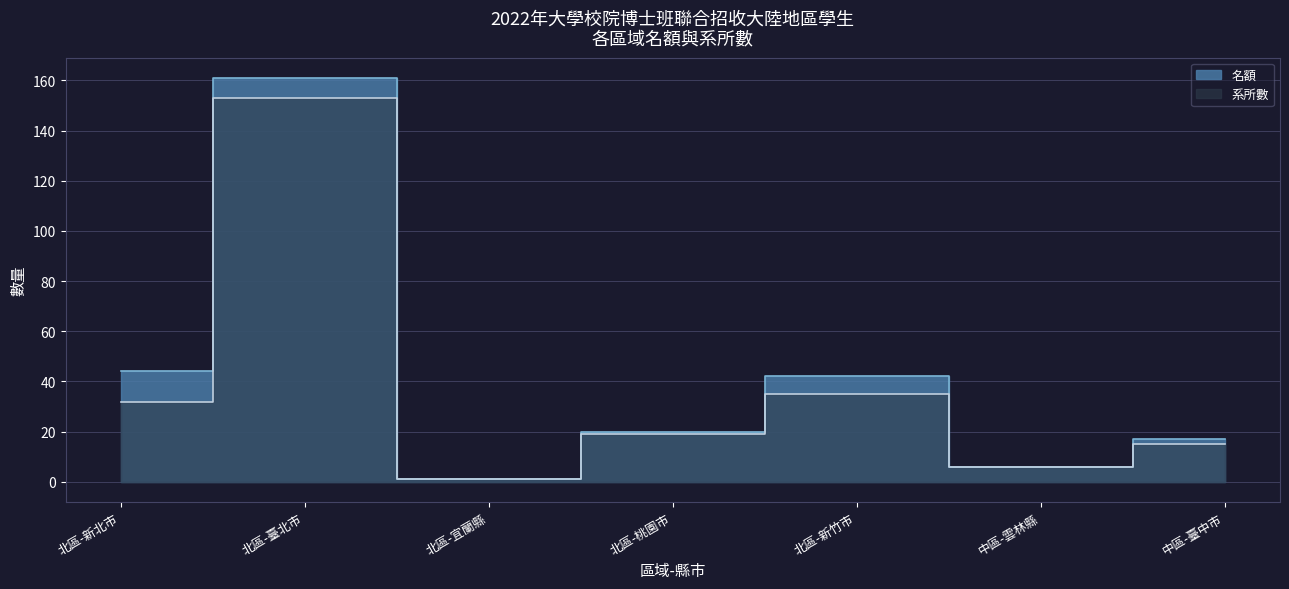

True or false: 名額 and 系所數 intersect in this chart.

False